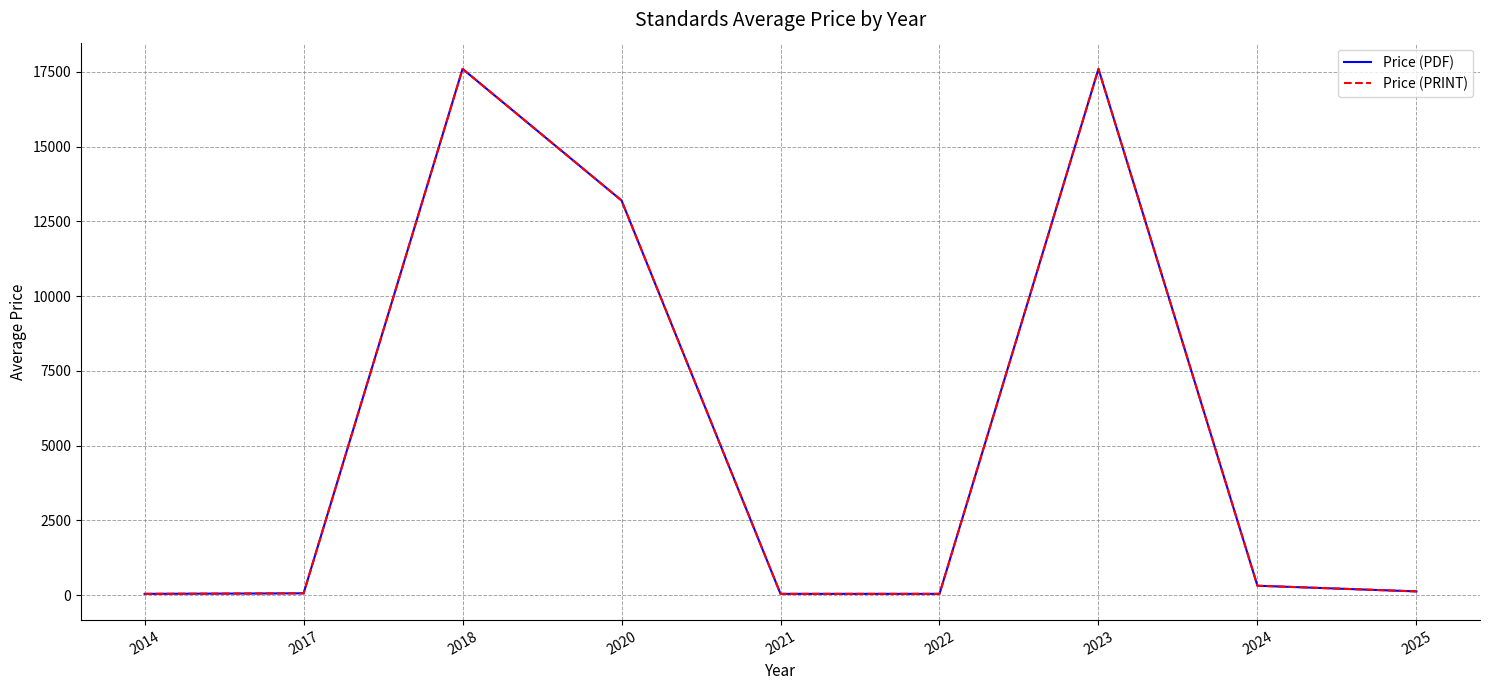

True or false: Price (PRINT) and Price (PDF) cross at least once.

False